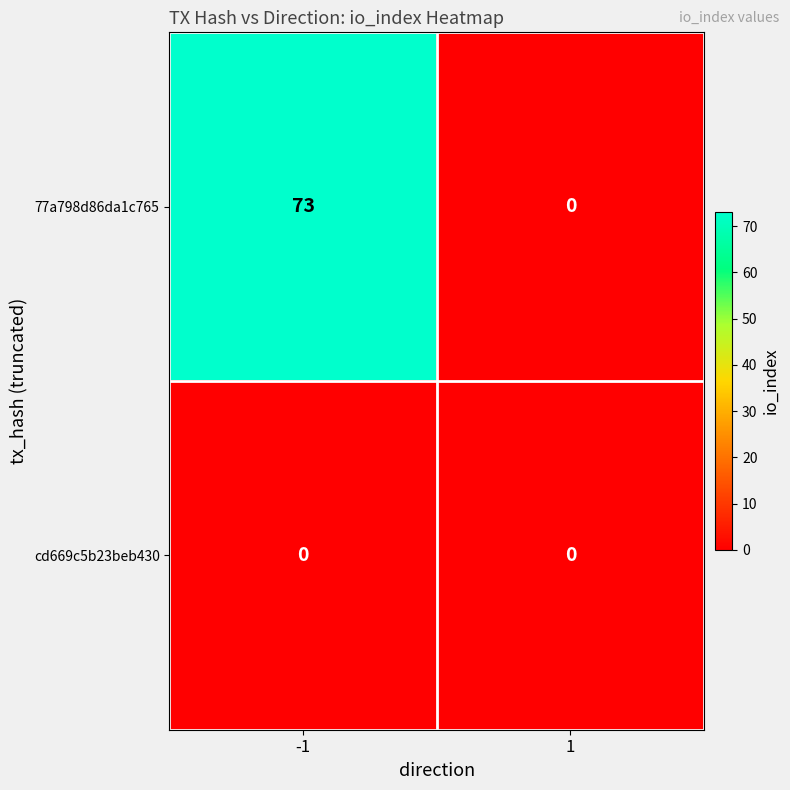

What is the sum of all 77a798d86da1c765 values?

73